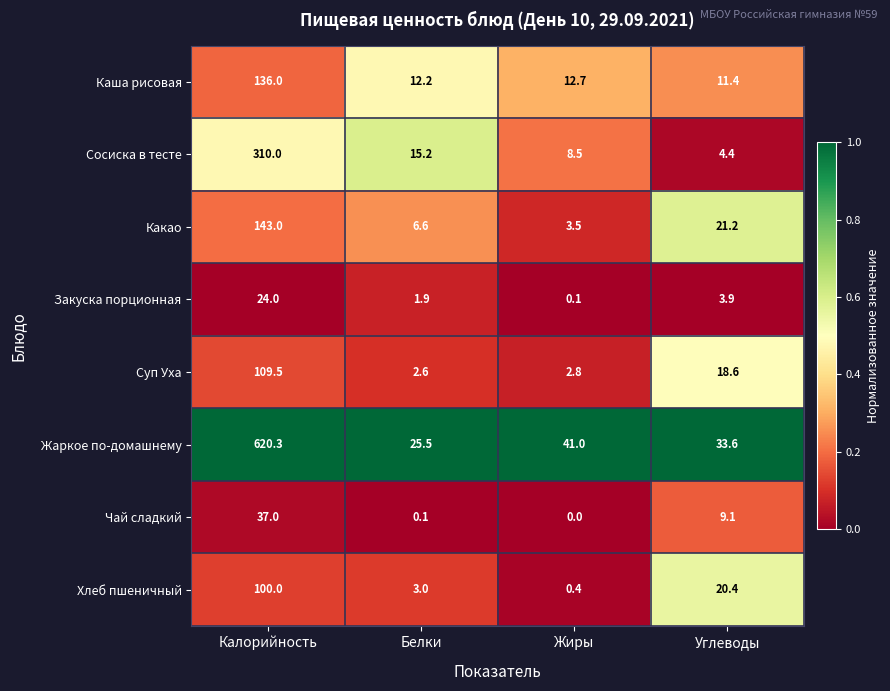

Which series has the widest spread of values?

Жаркое по-домашнему